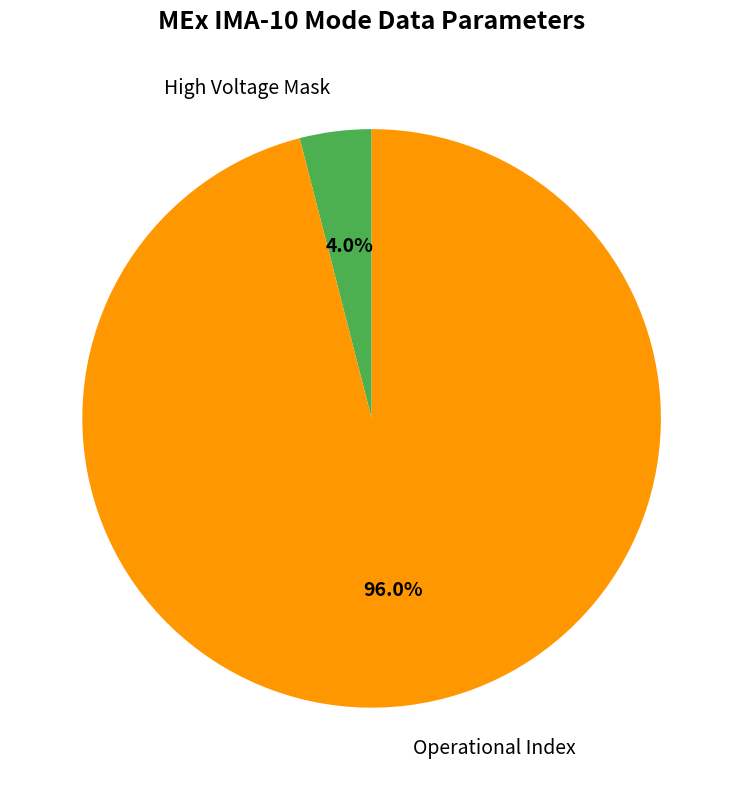

Is there a majority slice in this chart?

Yes